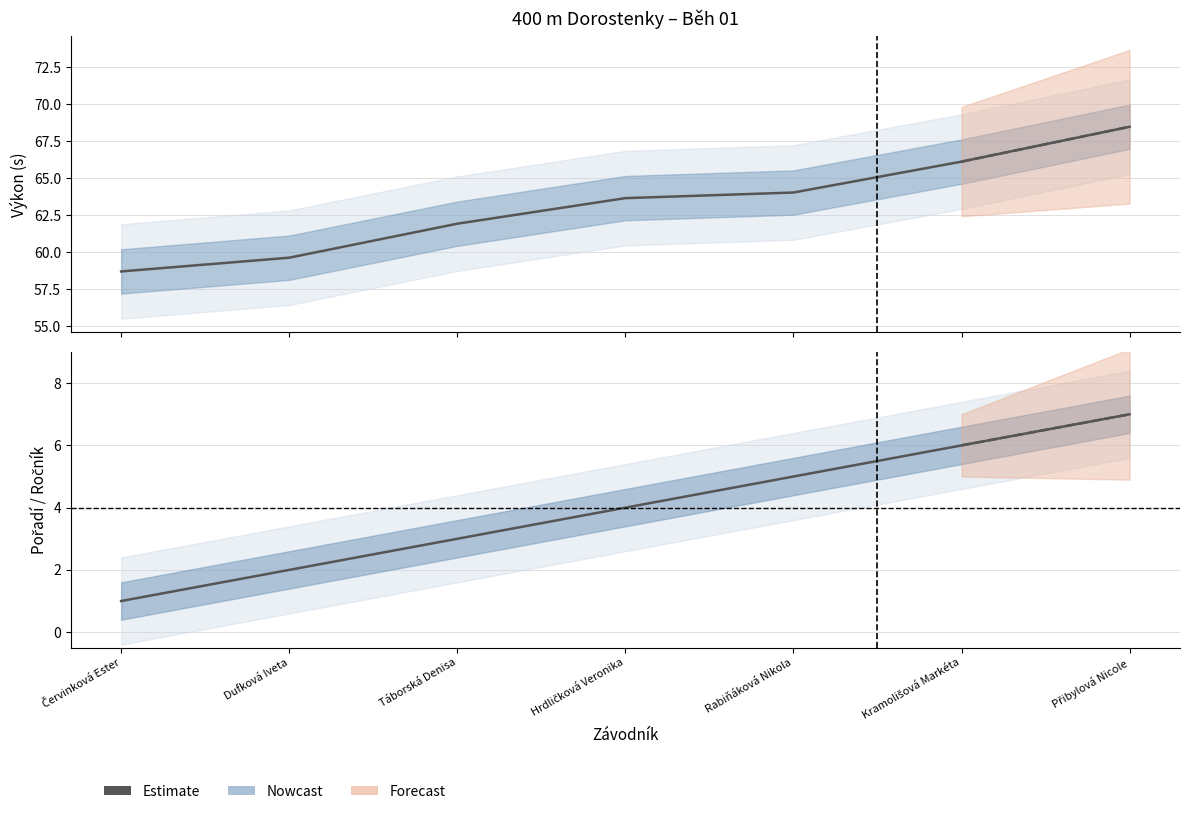

What is the difference between the maximum and minimum values?

6